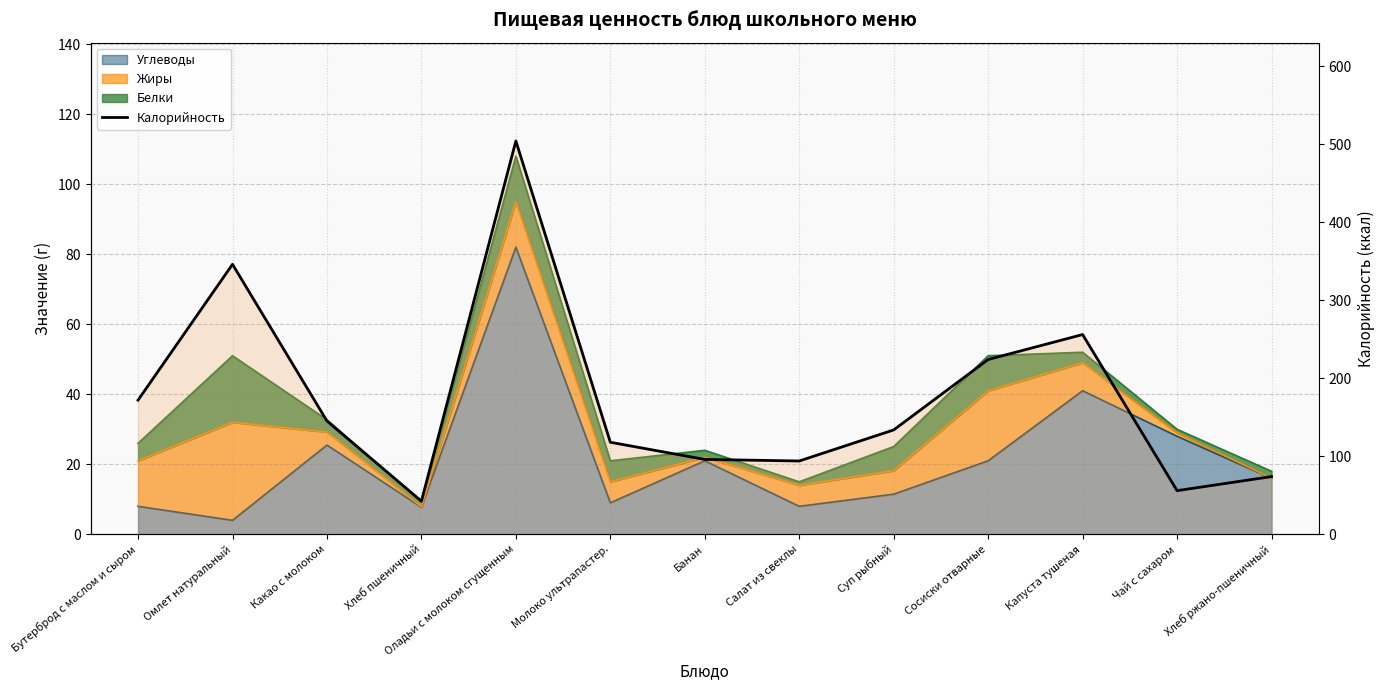

Approximately how many times larger is the value at Салат из свеклы compared to Хлеб пшеничный?

2.2